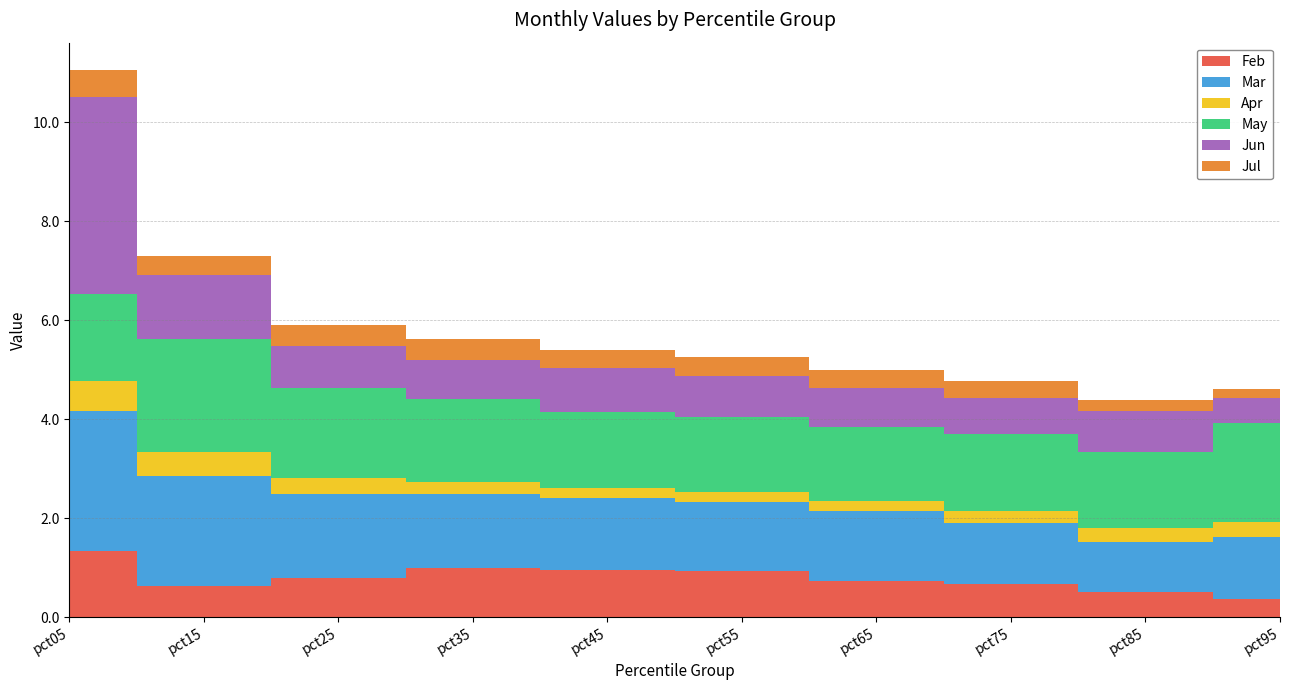

At how many categories does at least one series exceed 1?

10